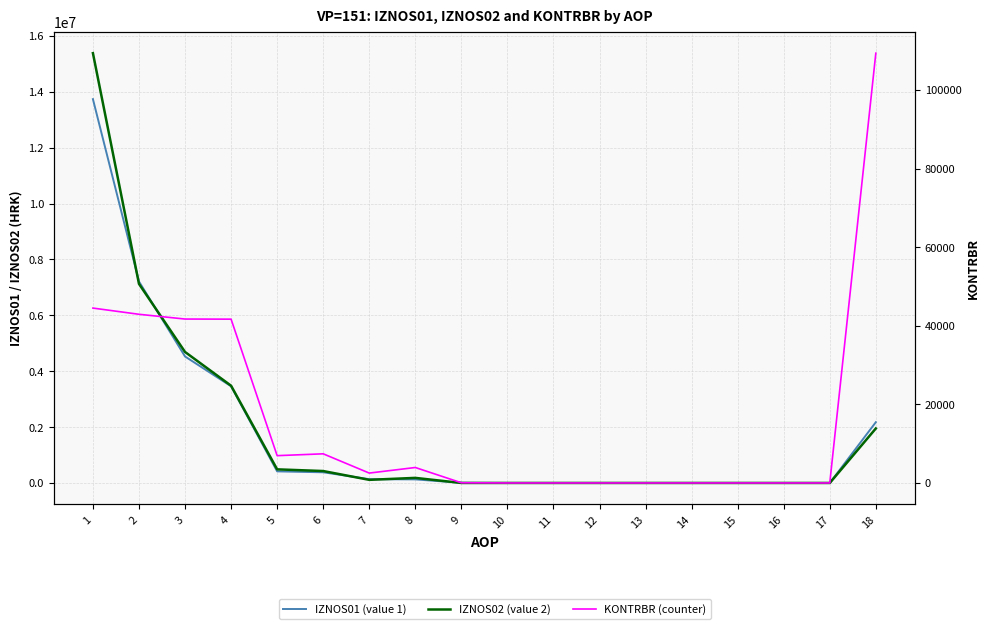

How many values in the IZNOS02 (value 2) series are below 111833?

9